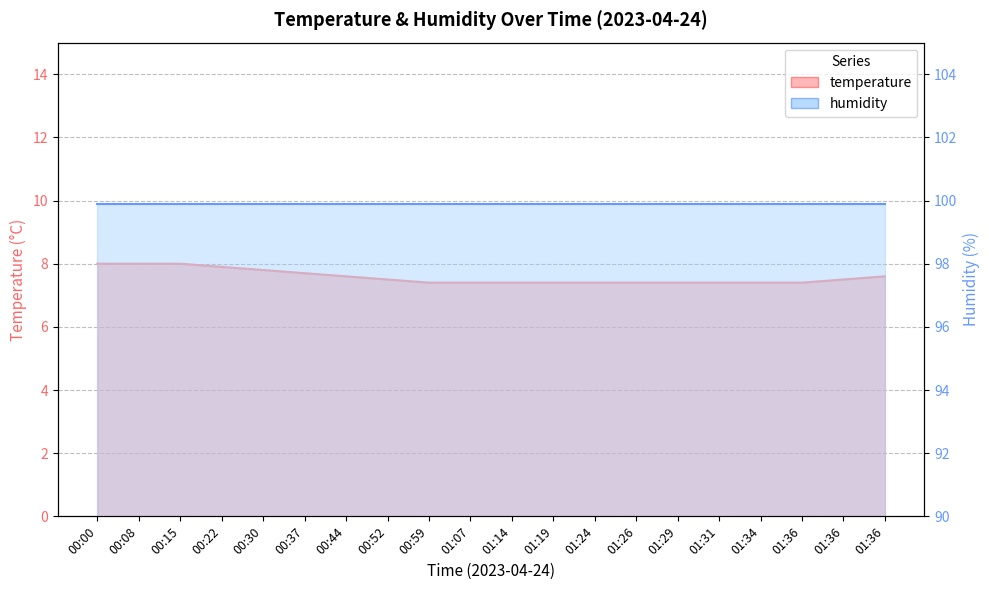

What value does the data have at 00:08?

8.0